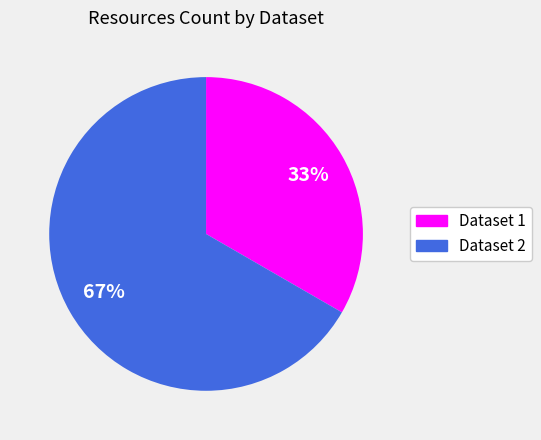

Is there any slice that represents more than half of the pie?

Yes